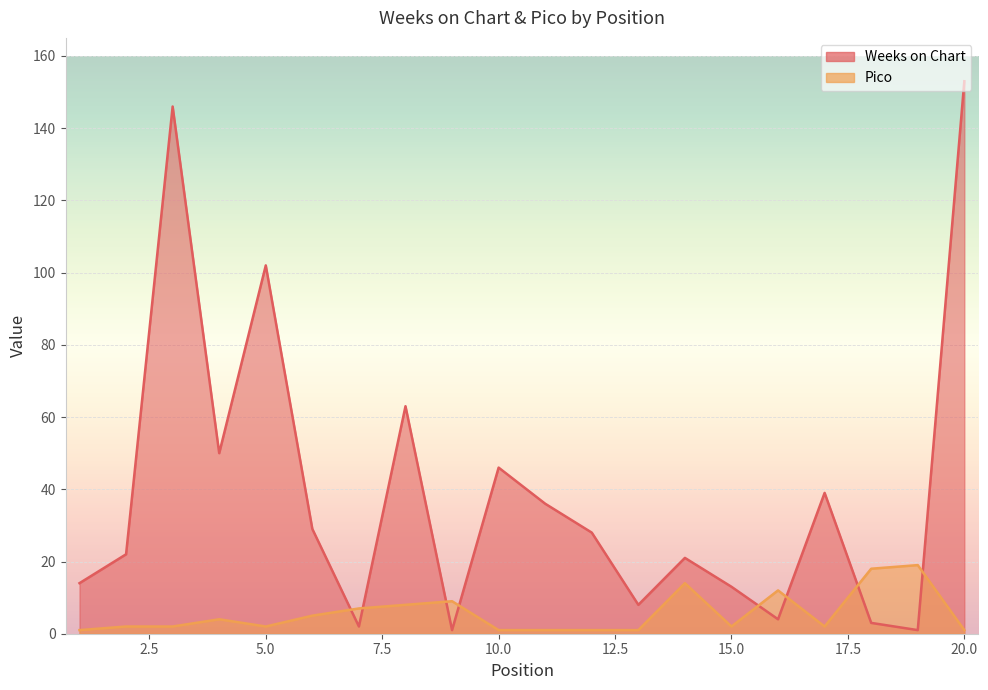

Which label corresponds to the largest value in the chart?

20